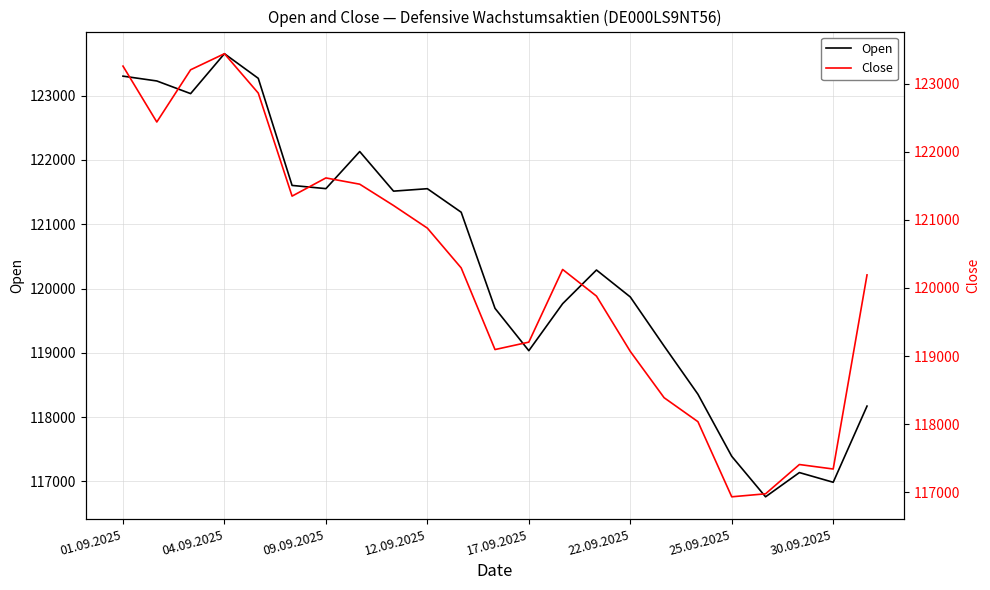

What is the minimum value for Open?

116760